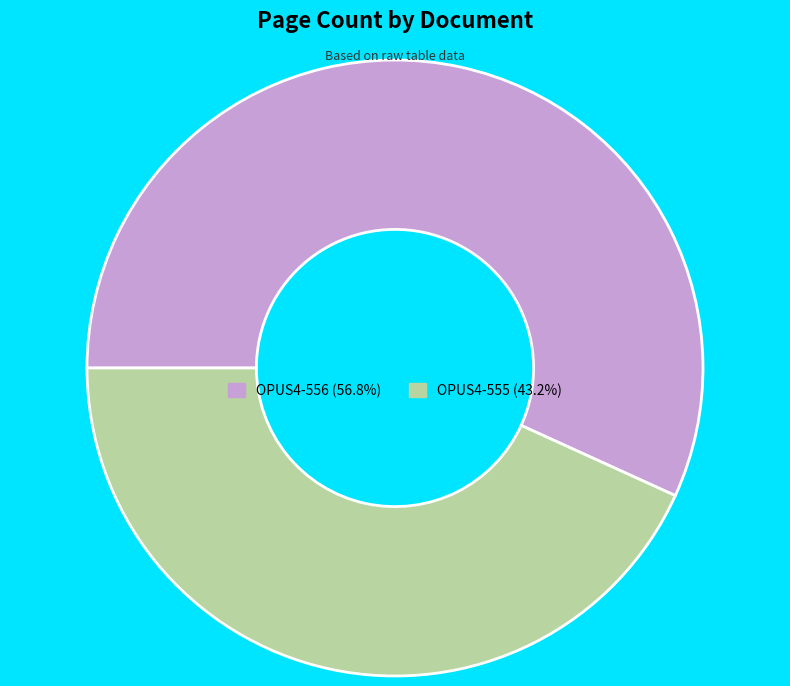

What is the majority slice?

OPUS4-556